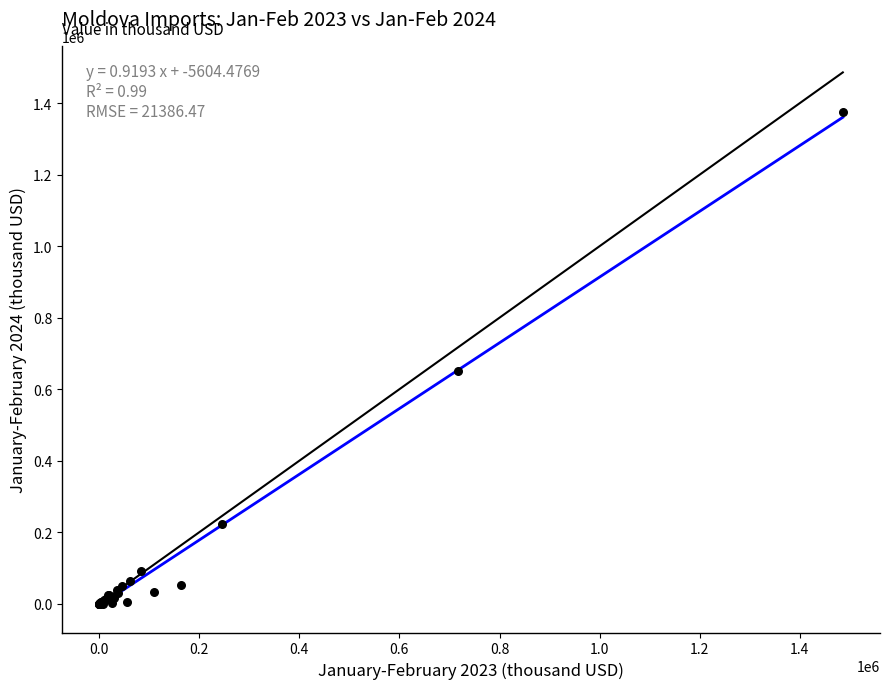

What Y value in the scatter plot is closest to 687499?

650071.9